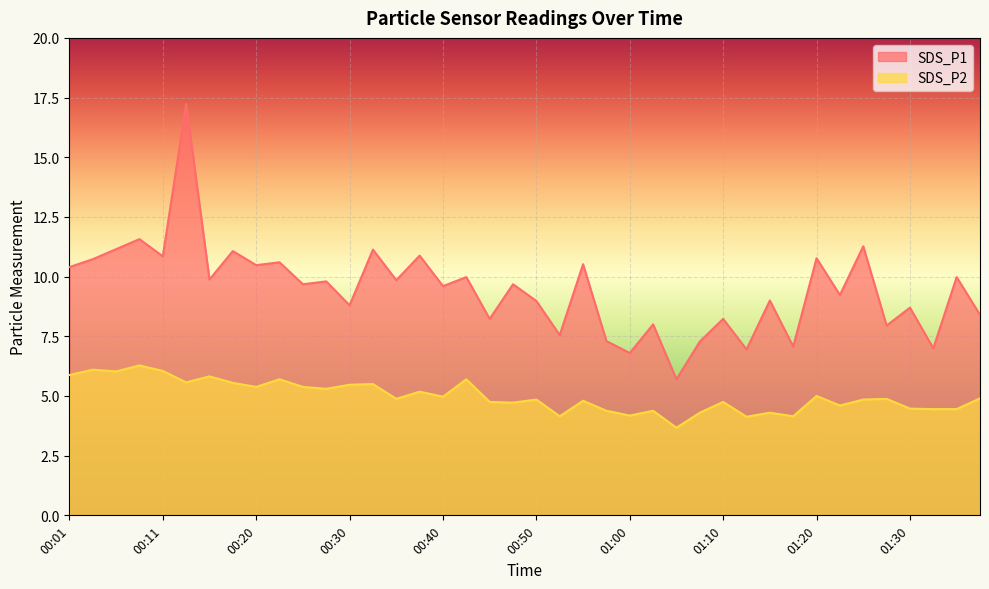

Rank the series by their average value, from lowest to highest.

SDS_P2, SDS_P1